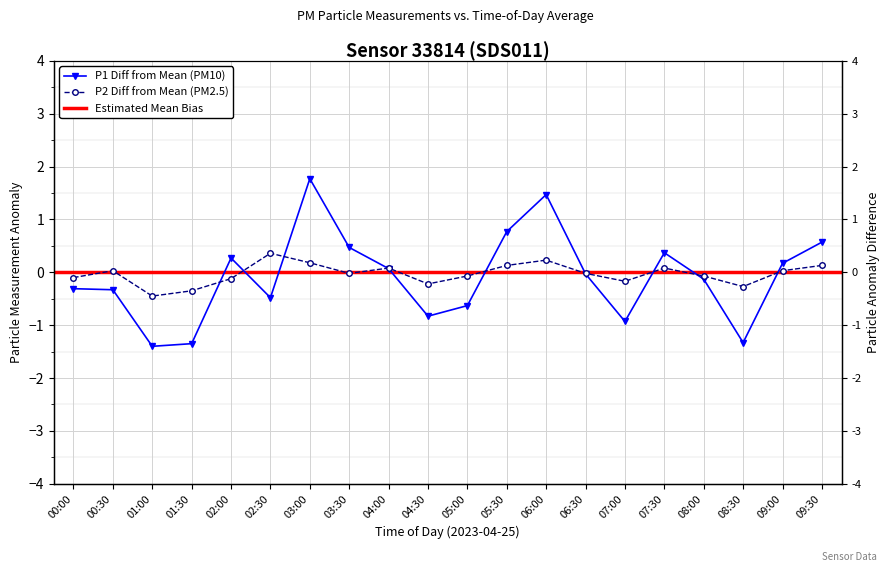

Is the value of P2 at 04:30 greater than the value of P1 at 09:30?

No